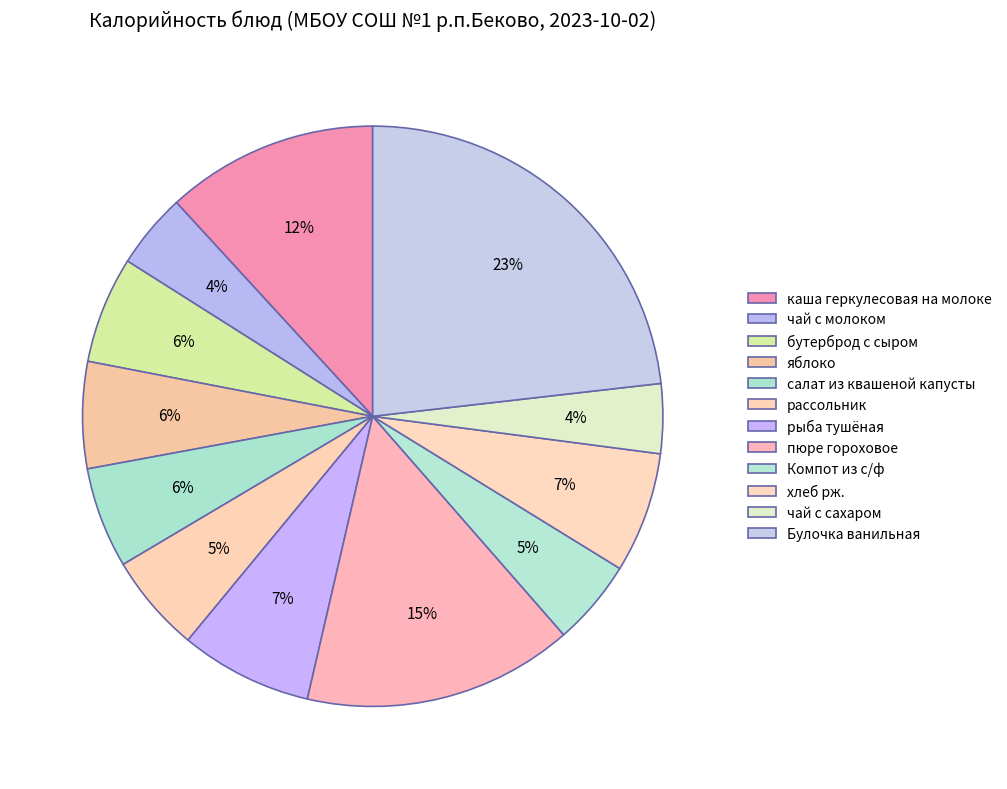

How many segments does this pie chart have?

12